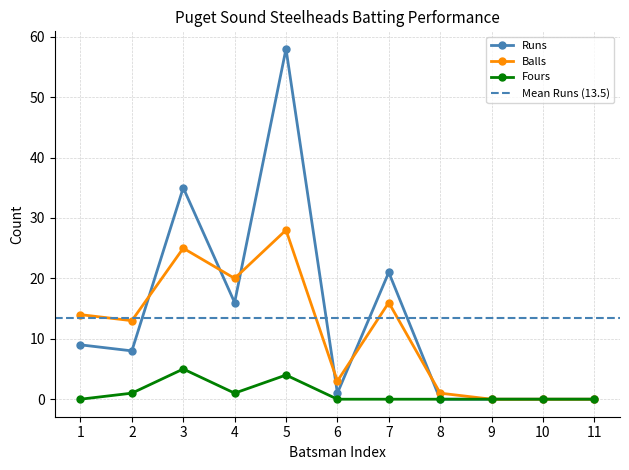

The value of Fours at 10 is -2. True or false?

False